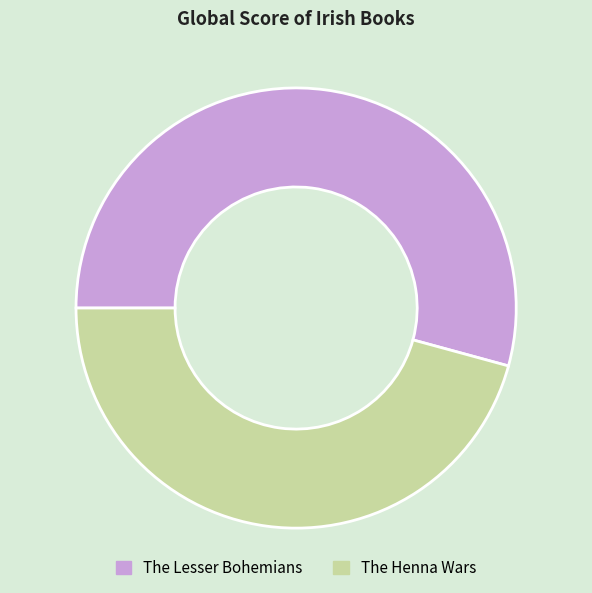

Is the sum of The Henna Wars and The Lesser Bohemians greater than half?

Yes